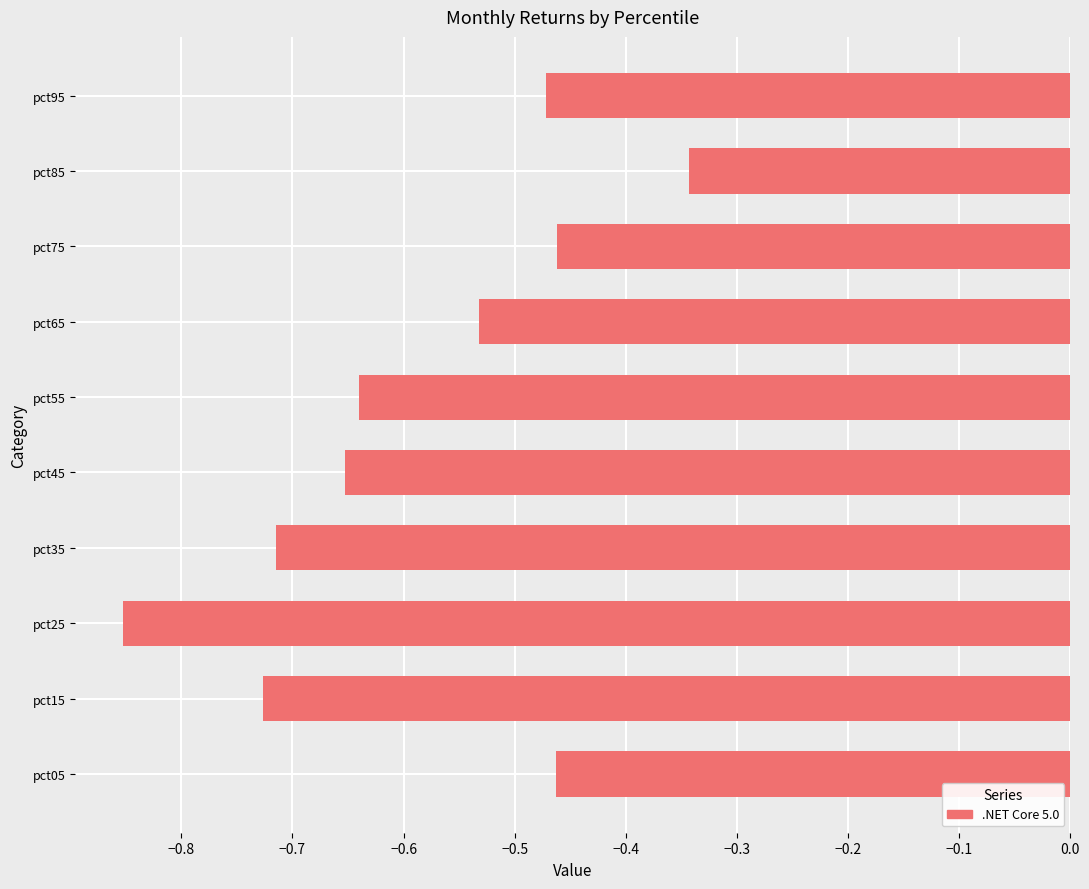

Are the bars grouped side by side (vs. stacked)?

No